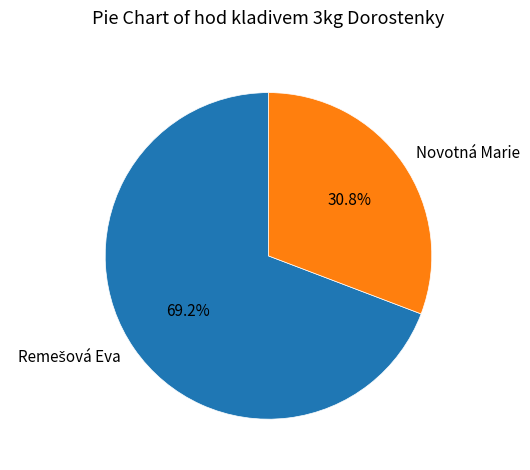

Is there a majority slice in this chart?

Yes